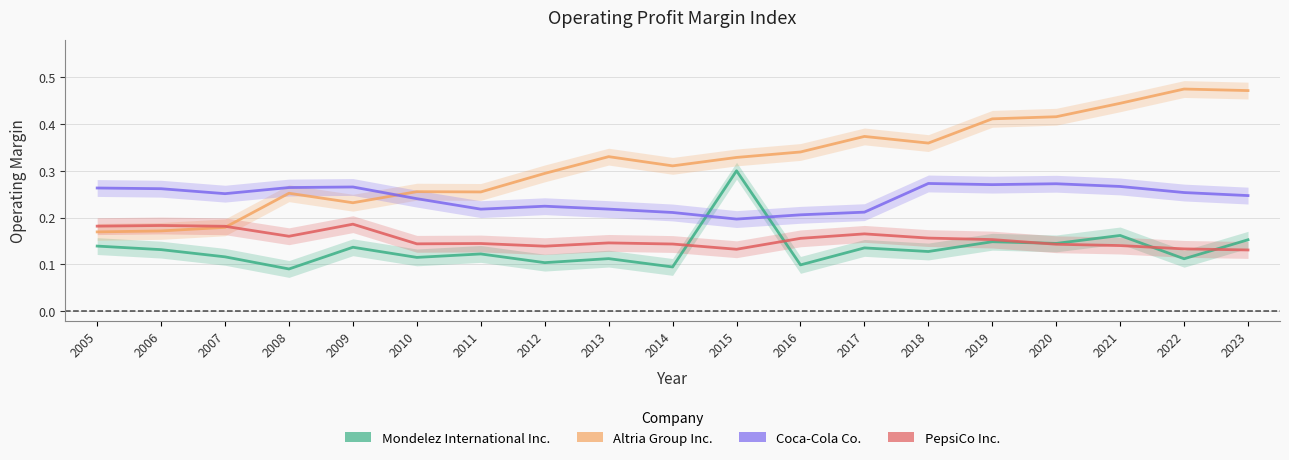

The value of PepsiCo Inc. at 2011 is 0.1. True or false?

True